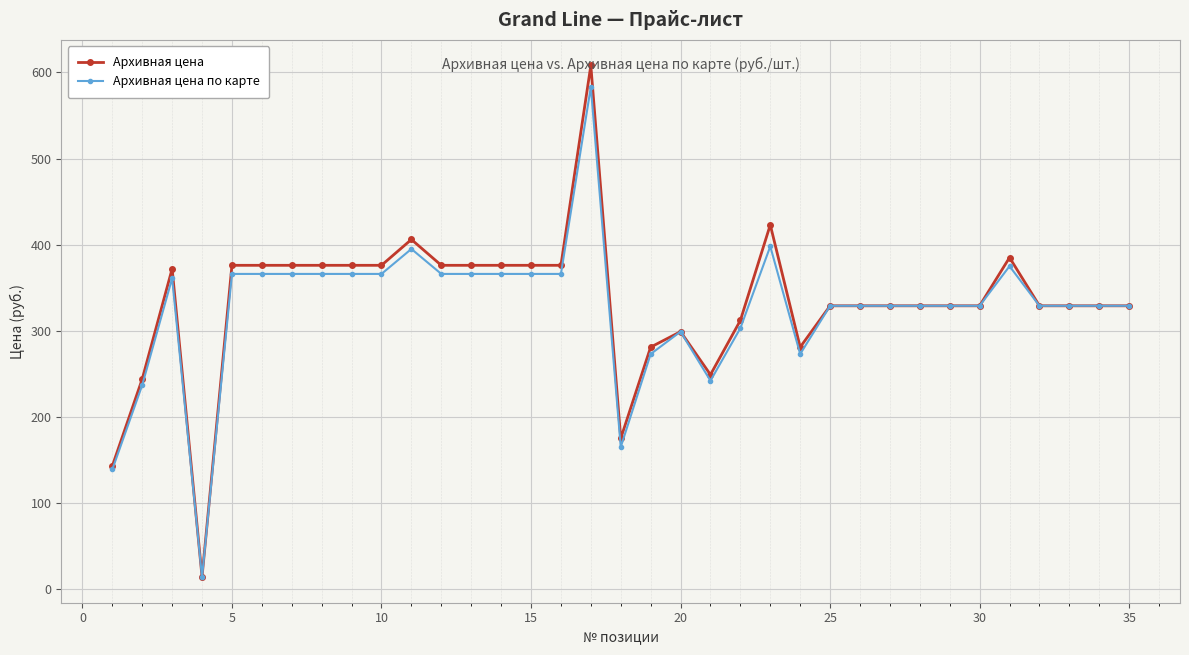

Which series has the largest range (max minus min)?

Архивная цена